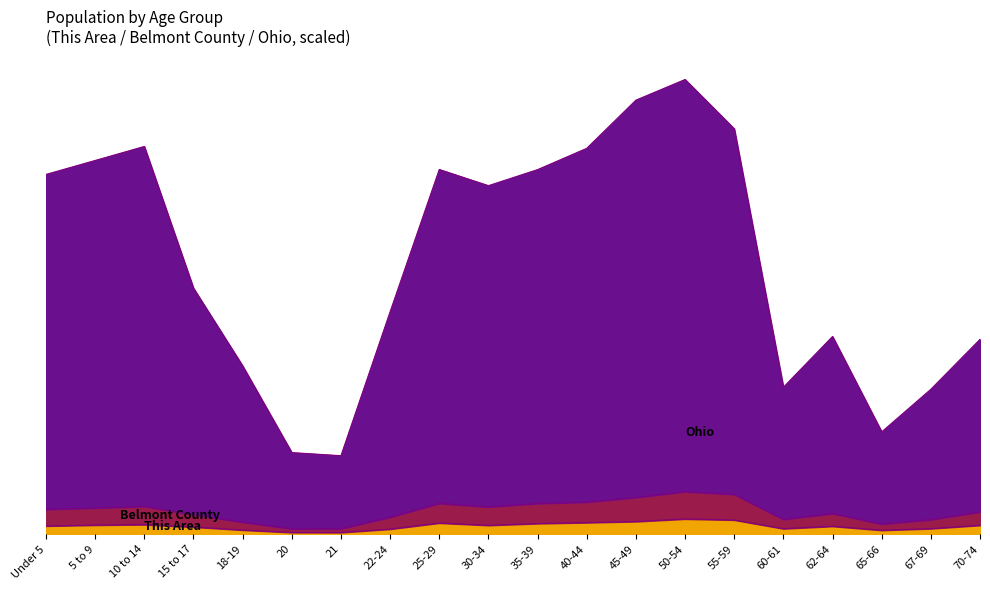

The value of This Area at 30-34 is 193.0. True or false?

True